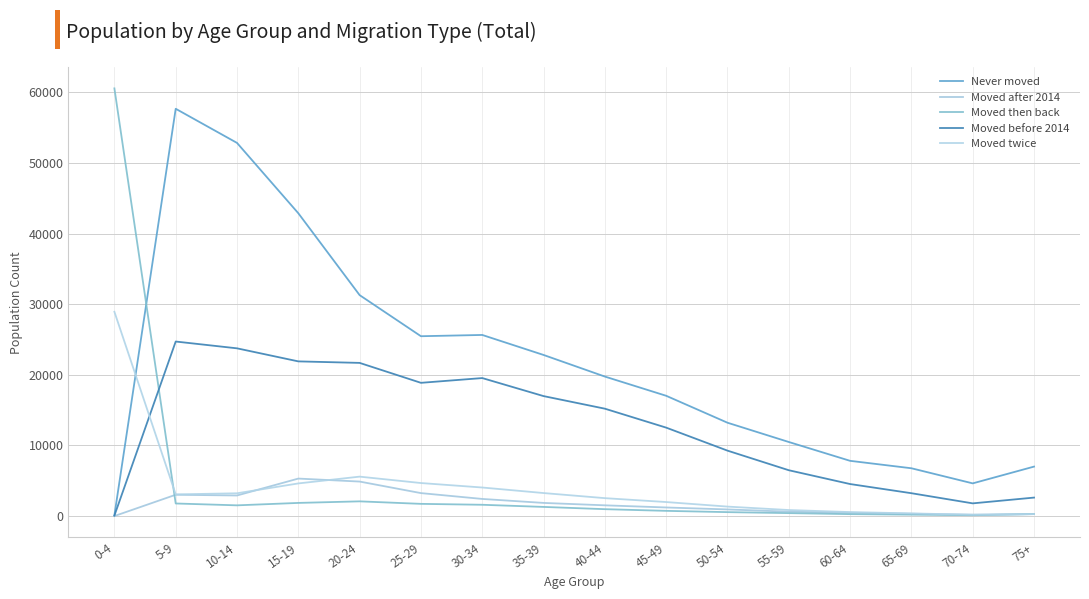

How many lines are shown in the chart?

5